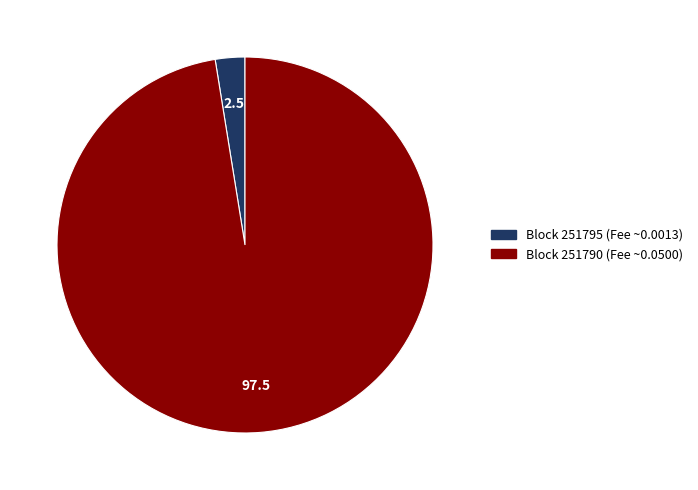

Is there any slice that represents more than half of the pie?

Yes